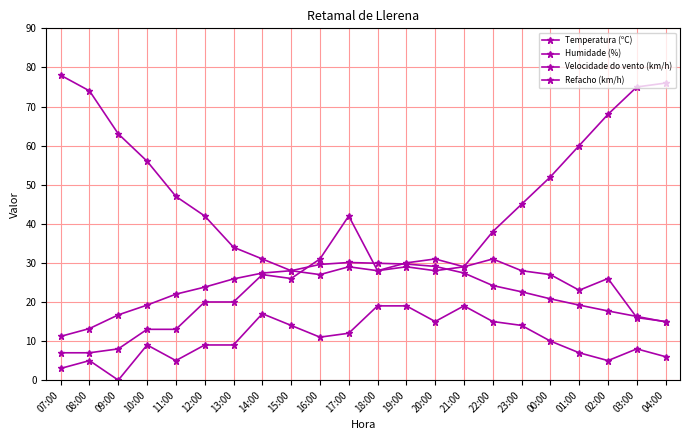

How many lines are shown in the chart?

4